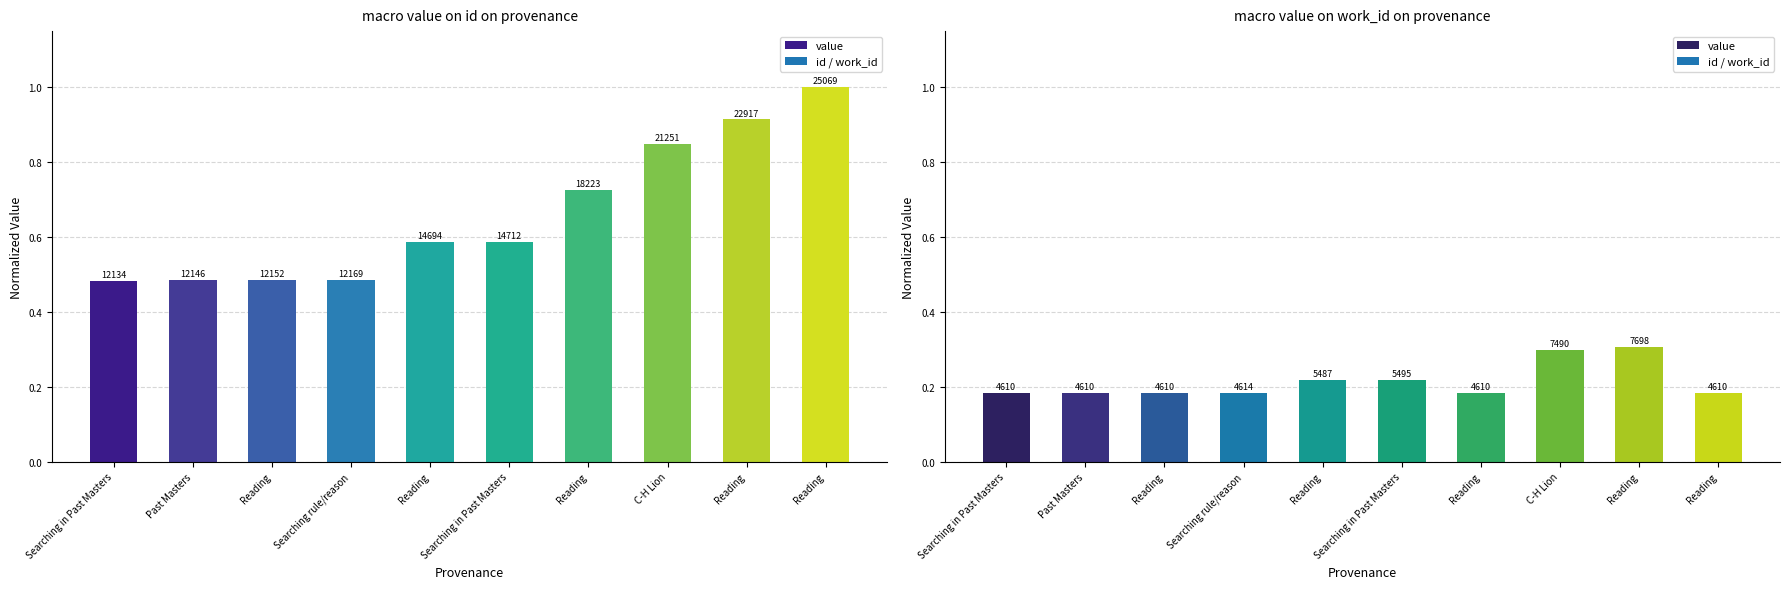

Does the chart contain any negative values?

No